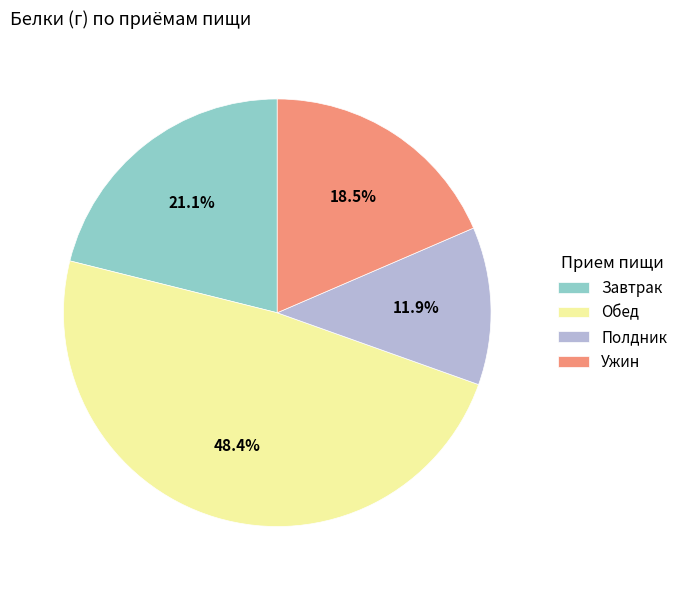

Combined, do Полдник and Завтрак account for over 50%?

No